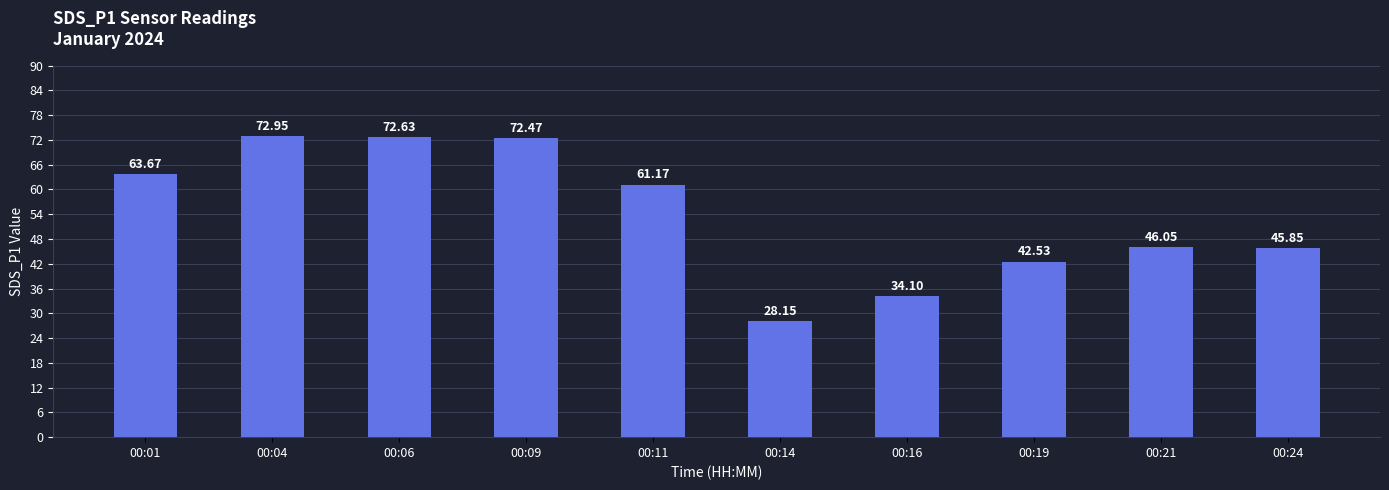

How many bars are there in total?

10